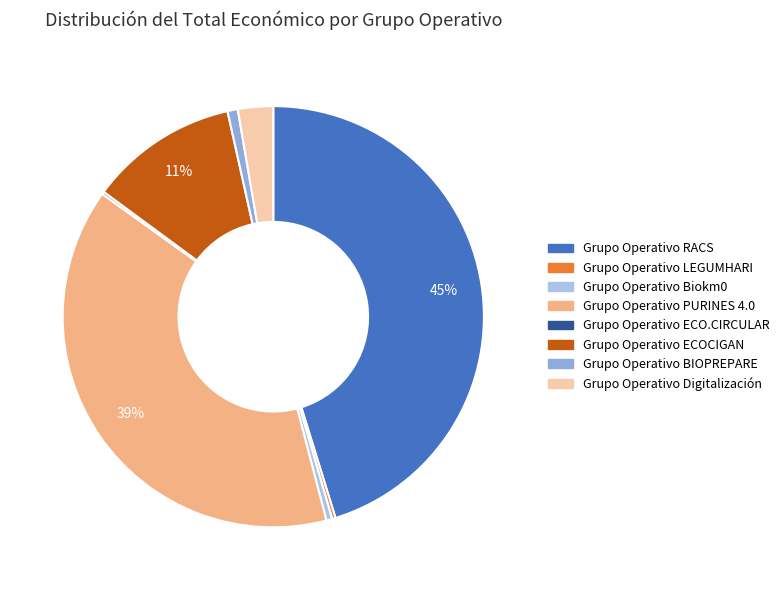

Is it true that Grupo Operativo ECO.CIRCULAR is 1% of the pie?

False